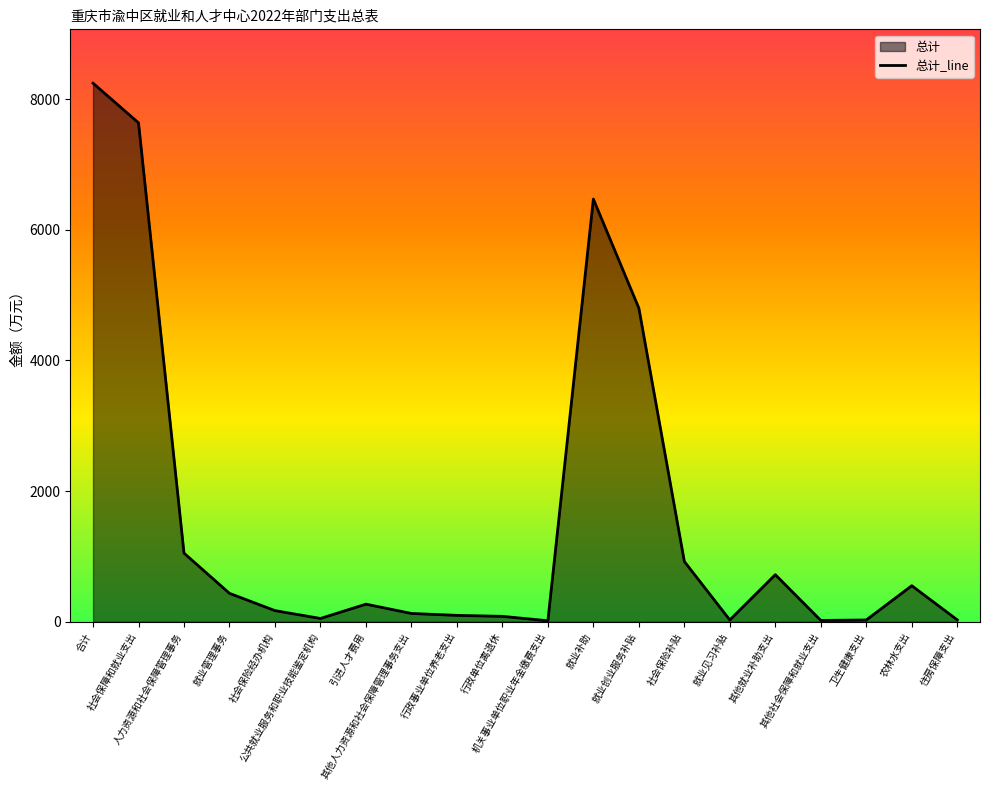

How many interior local peaks (higher than both neighbors) does the data have?

4